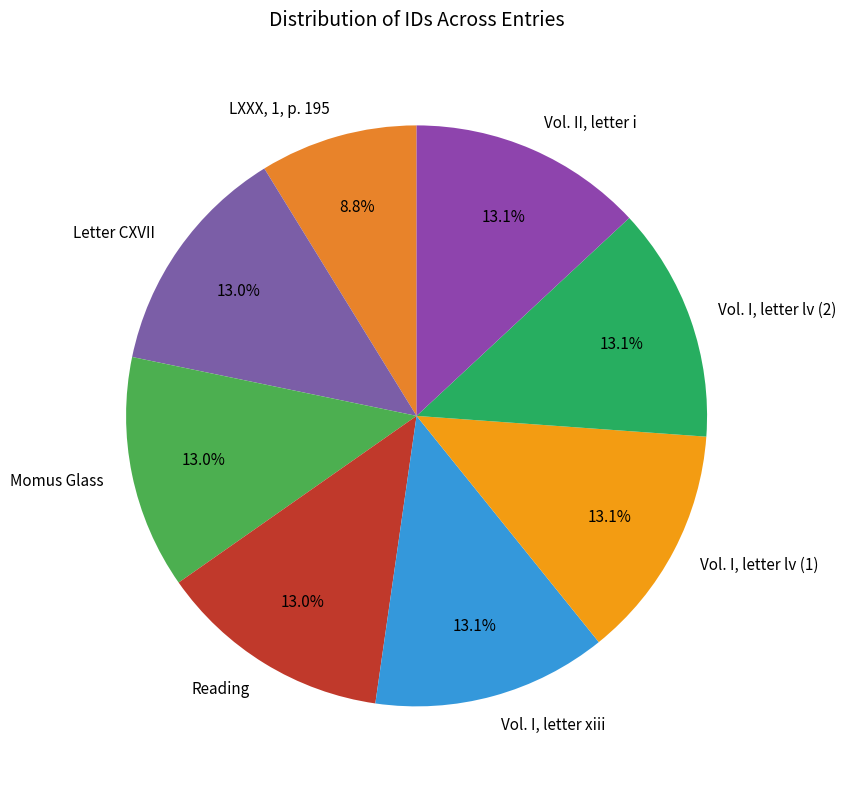

Is the sum of Vol. I, letter lv (2) and Reading greater than half?

No